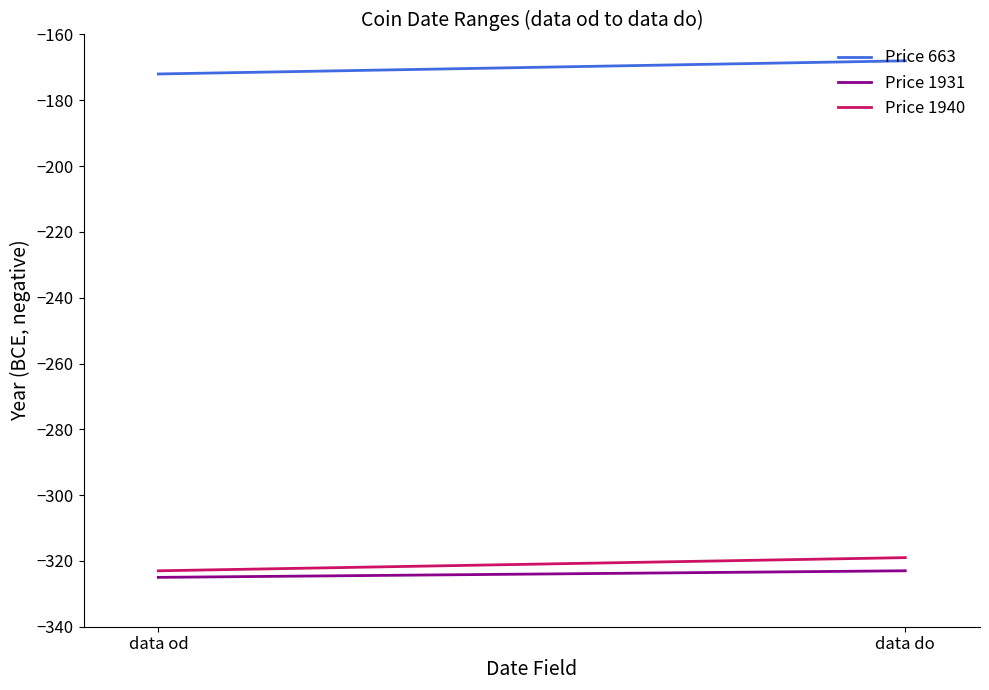

List the series in order of their peak value, highest first.

Price 663, Price 1940, Price 1931